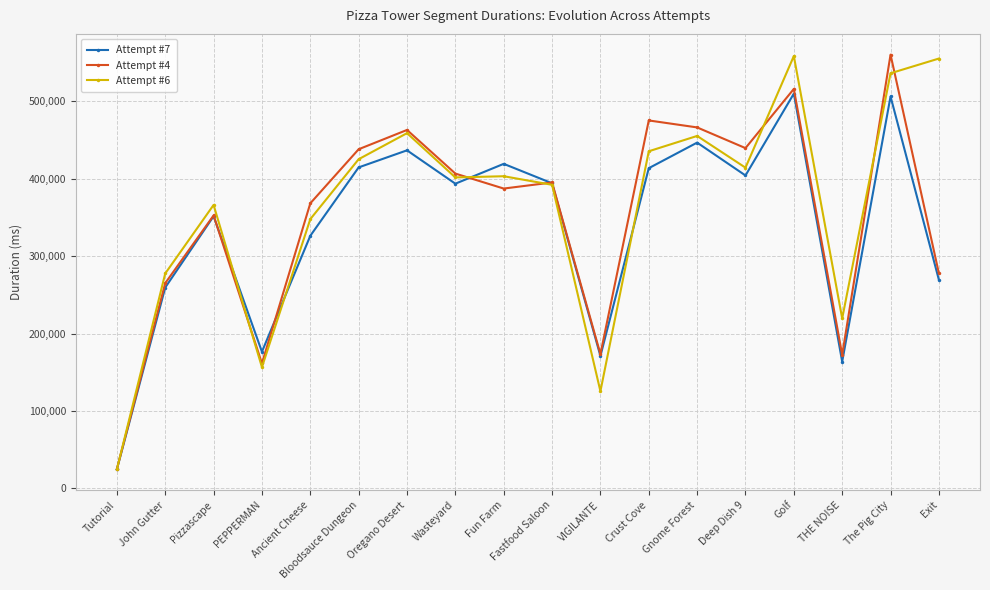

What is the label of the 13th point from the left?

Gnome Forest